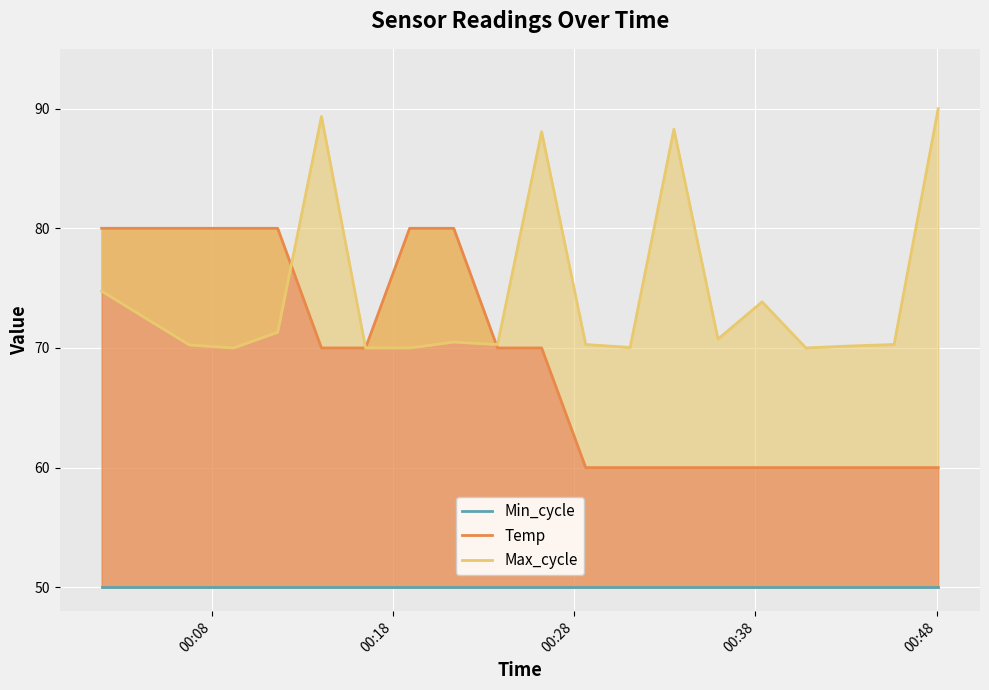

What are all the series names shown in the legend?

Min_cycle, Temp, Max_cycle